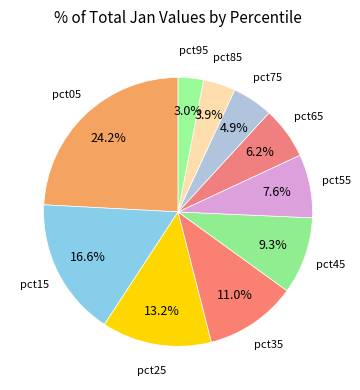

Count the number of slices in the pie.

10